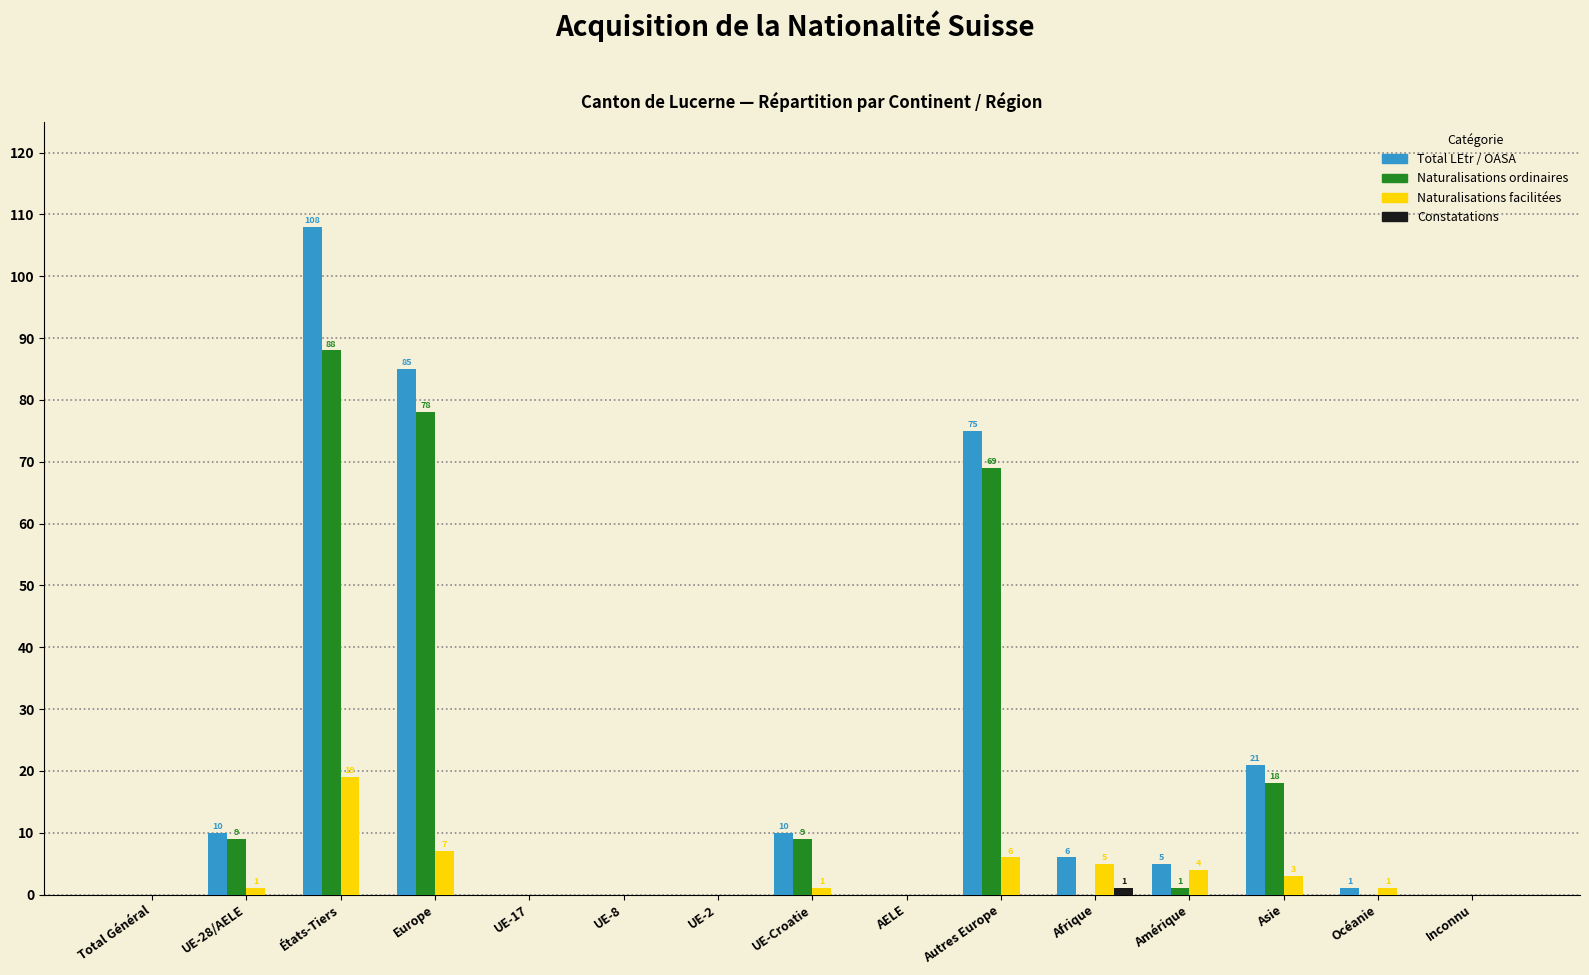

At which category is the sum across all series the highest?

États-Tiers